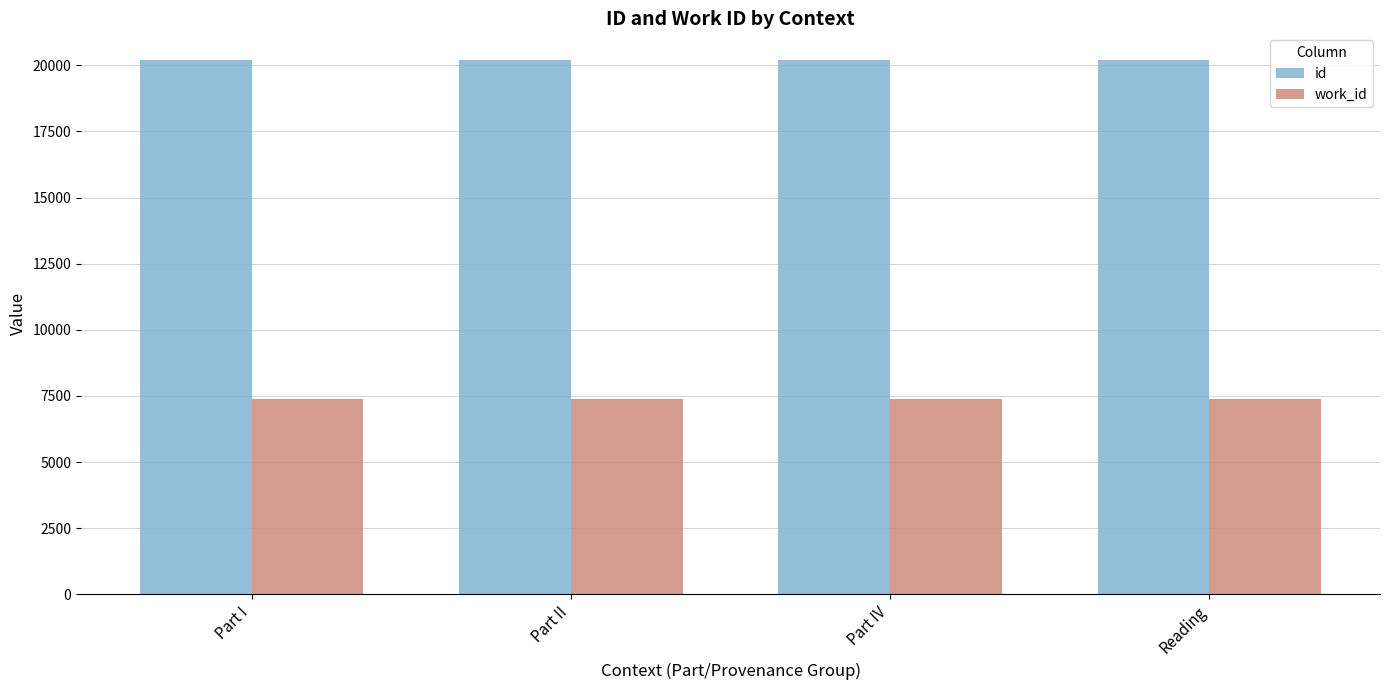

What is the difference between the id values at Reading and Part IV?

1